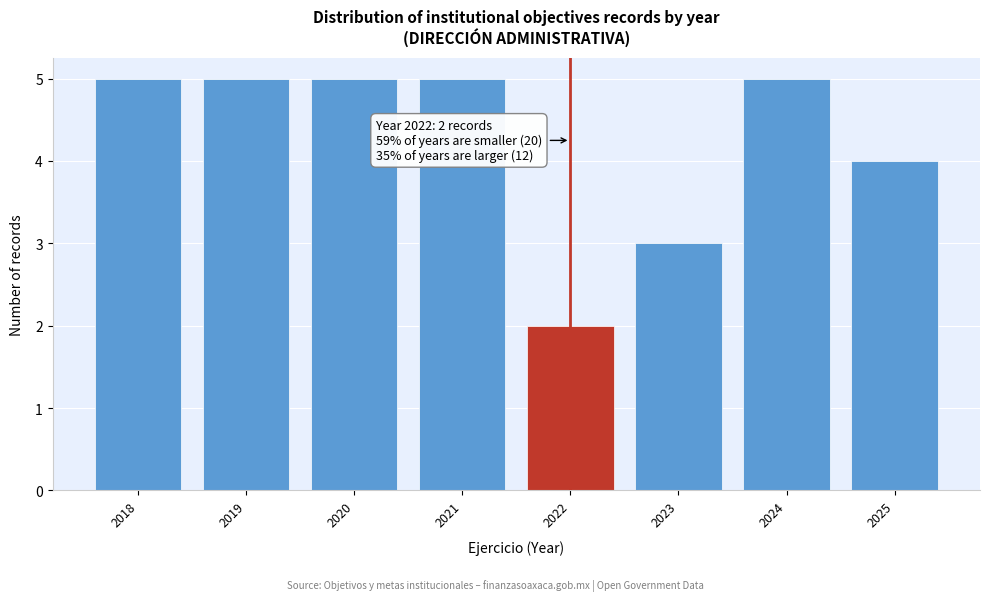

Reading right to left, what are all the values shown in this chart?

4	5	3	2	5	5	5	5